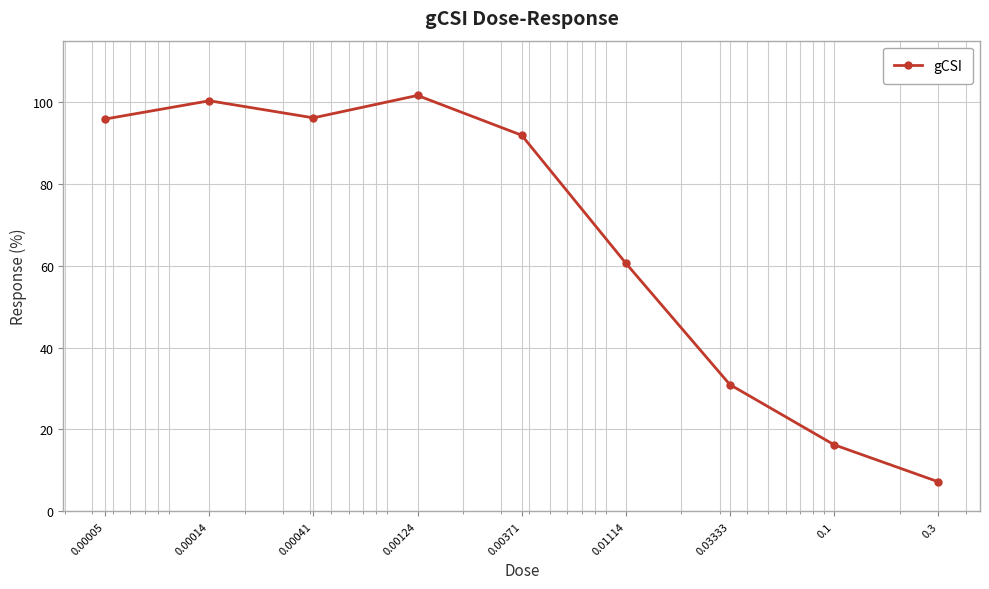

What is the average value?

66.8